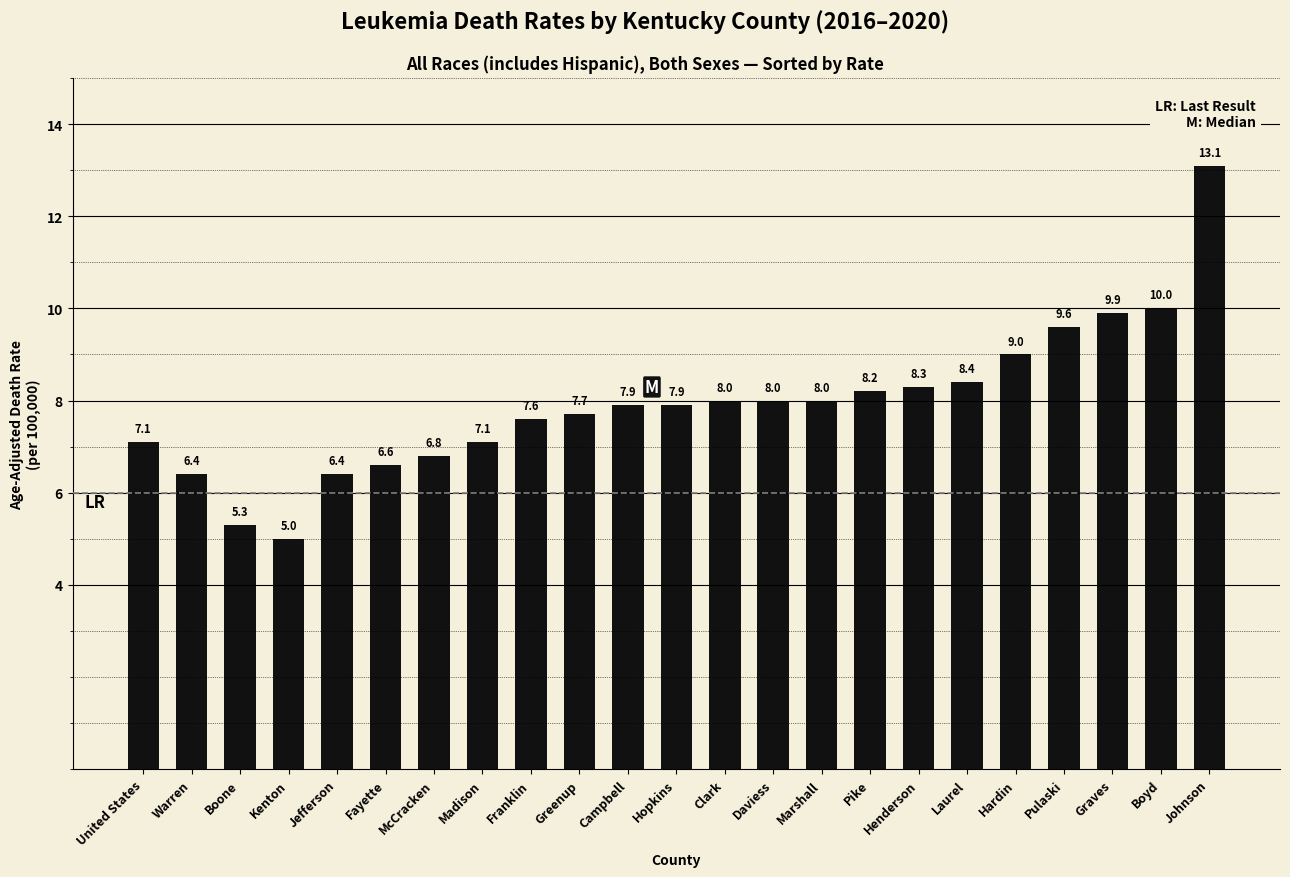

What is the minimum value shown in the chart?

5.0